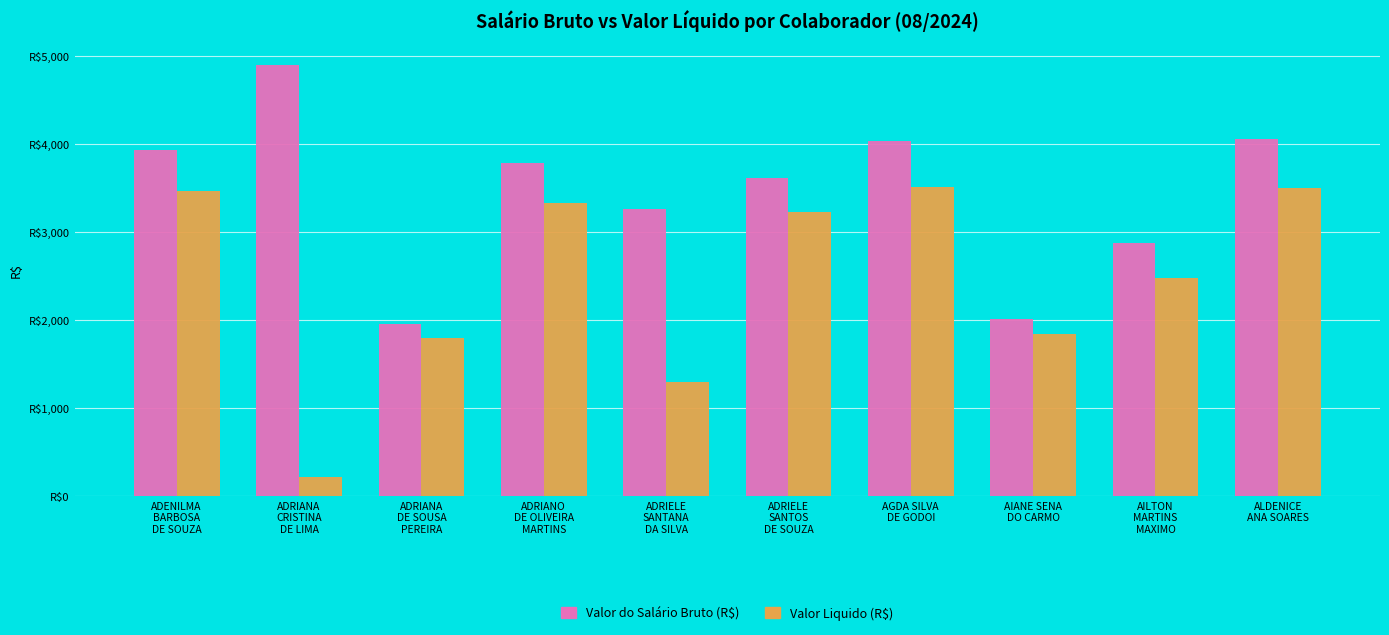

Which series has the widest spread of values?

Valor Liquido (R$)